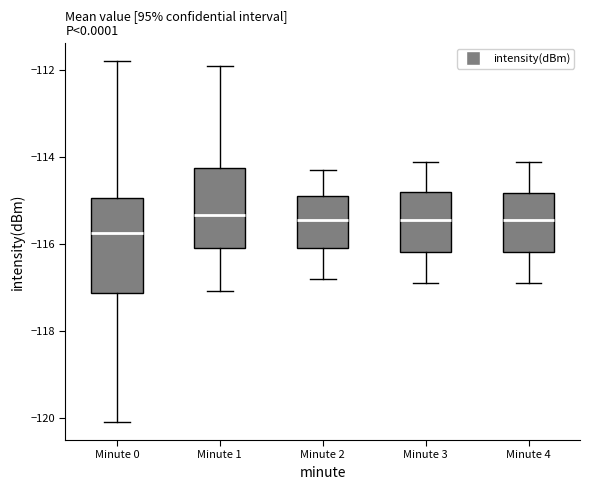

Where does the upper whisker of the box for Minute 2 end on the y-axis? The values are not printed on the chart, so give them approximately, as read against the axis.

-114.2